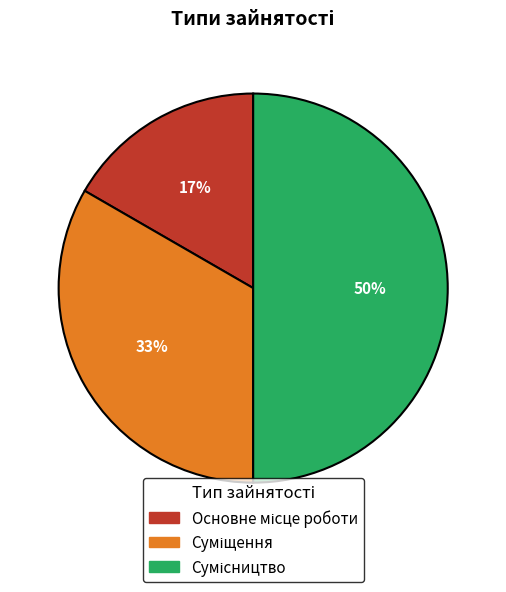

To the nearest percent, what is the difference between the largest and smallest slice percentages?

33%